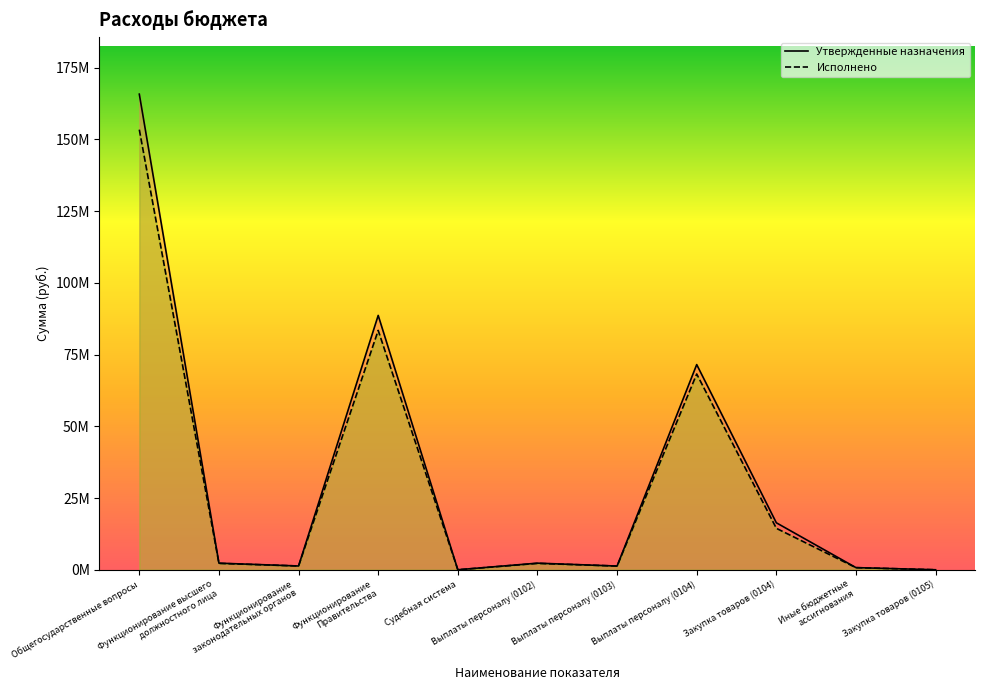

Which series has the largest total across all categories?

Утвержденные назначения